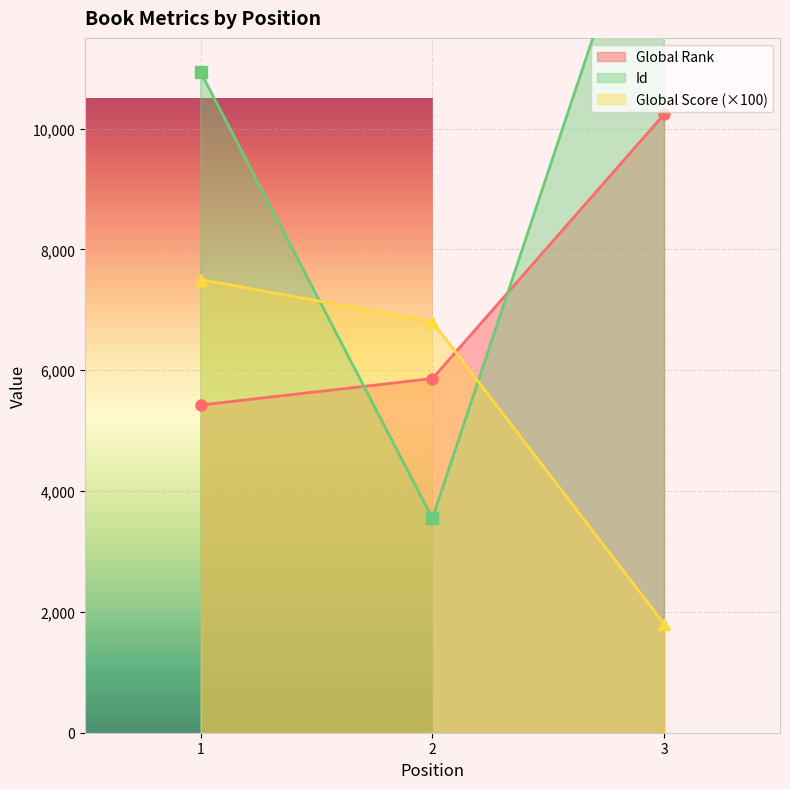

Reading left to right, what are all the values shown in this chart?

Global Rank: 5424	5862	10237
Global Score: 7500	6800	1800
Id: 10930	3550	15032